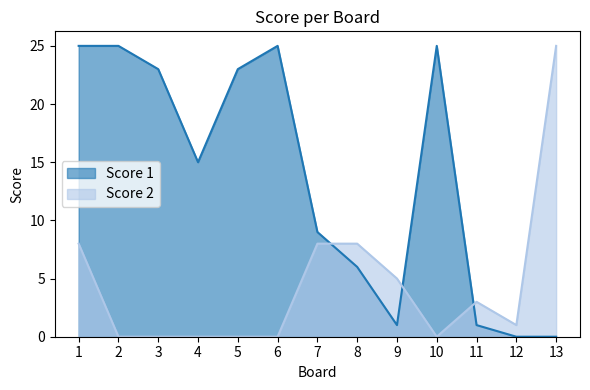

Where do Score 2 and Score 1 first cross each other?

7 and 8